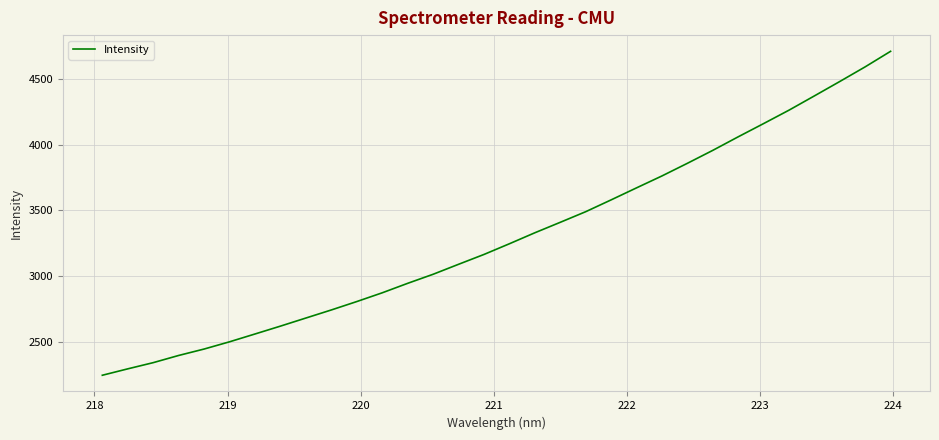

What is the minimum value shown in the chart?

2246.5